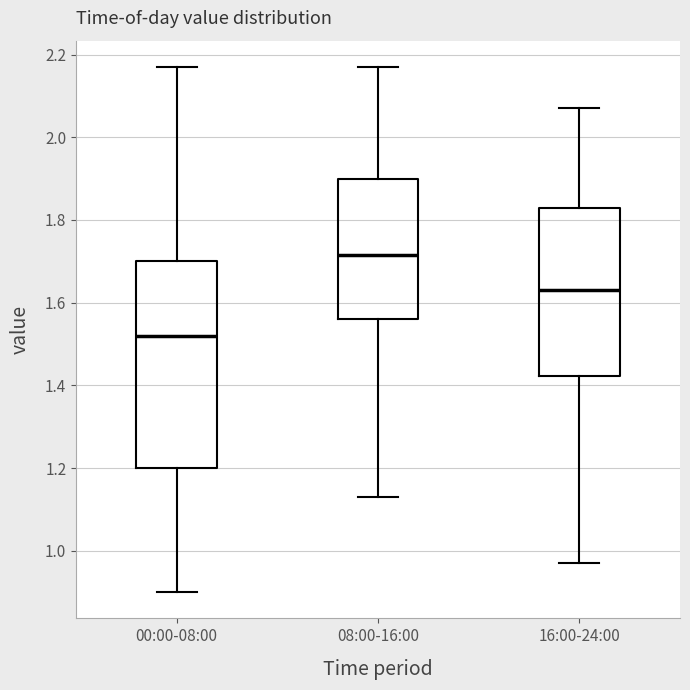

Reading left to right, transcribe this box plot: for each box, give where its median line is, the range the box spans, and where its two whiskers end, as read against the y-axis. The values are not printed on the chart, so give them approximately, as read against the axis.

00:00-08:00: median 1.52, box 1.20 to 1.70, whiskers 0.90 to 2.18
08:00-16:00: median 1.72, box 1.56 to 1.90, whiskers 1.14 to 2.18
16:00-24:00: median 1.64, box 1.42 to 1.84, whiskers 0.98 to 2.08